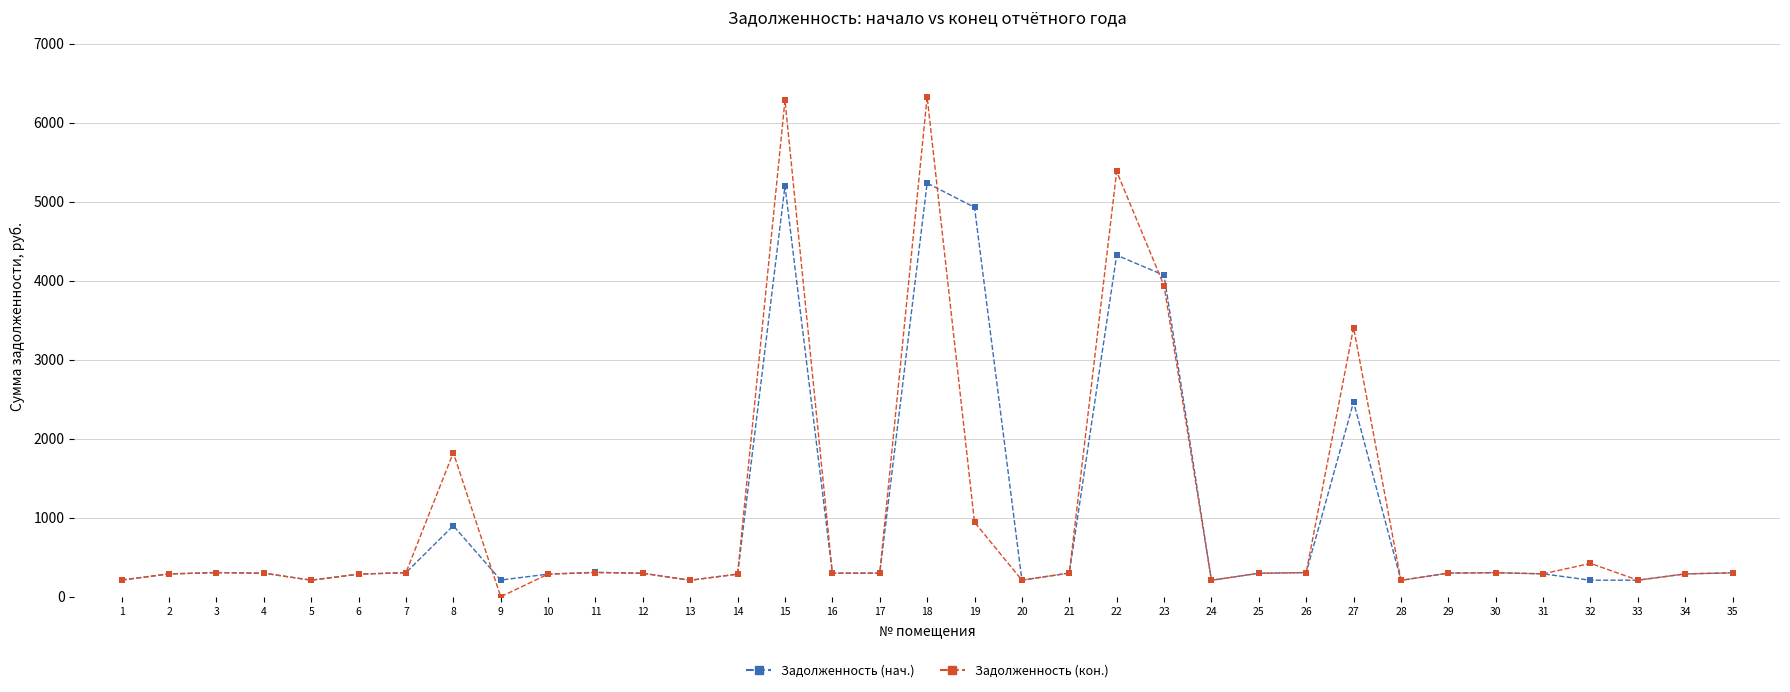

Which series has the widest spread of Y values?

Задолженность (кон.)